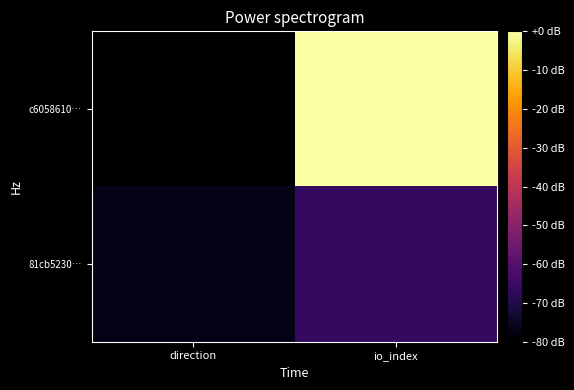

How many categories are shown in the chart?

2